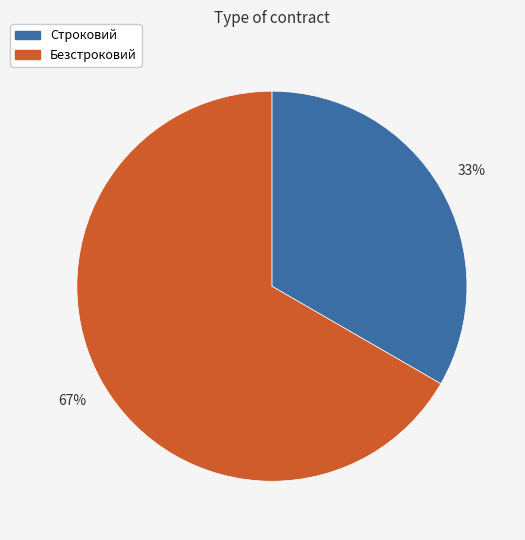

Do Безстроковий and Строковий together represent more than half of the pie?

Yes